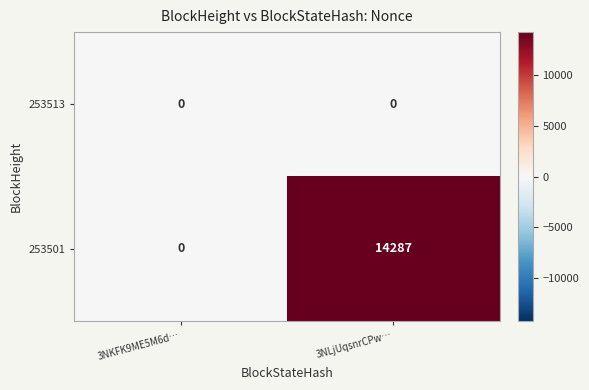

Count the number of categories in the chart.

2